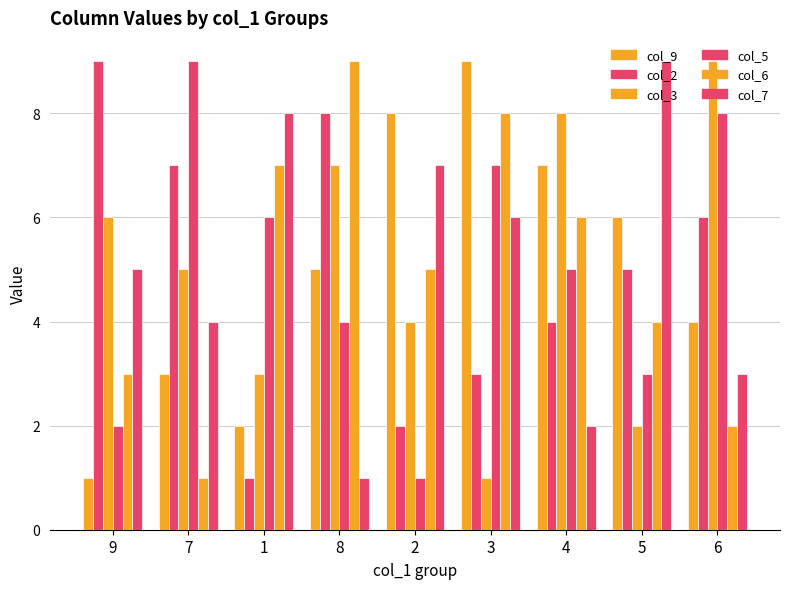

What is the maximum value for col_5?

9